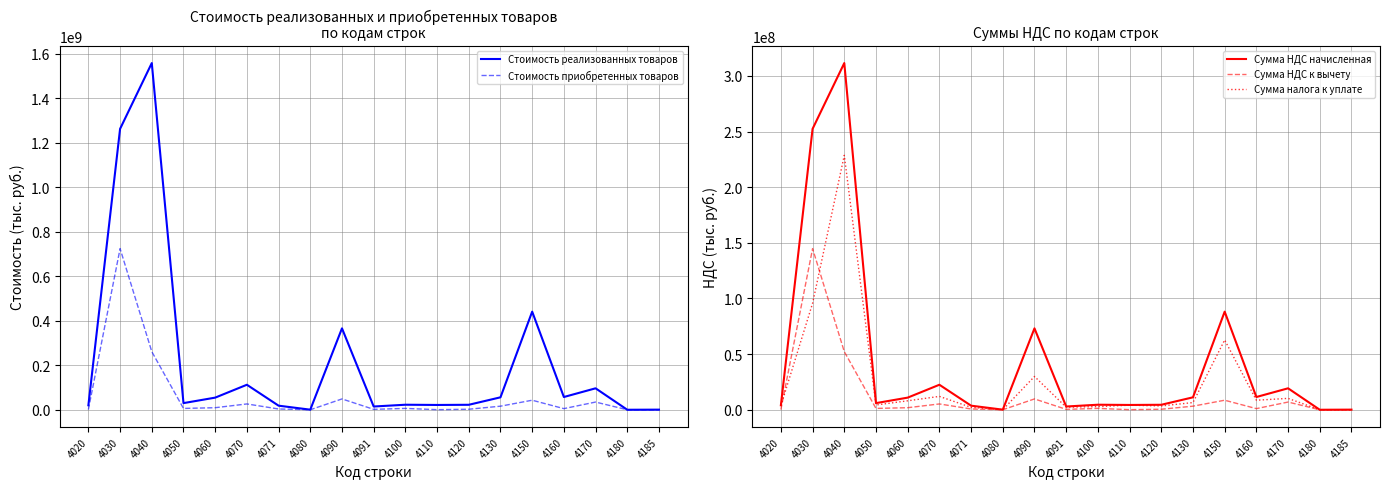

The value of Стоимость реализованных товаров at 4020 is 20195183. True or false?

True